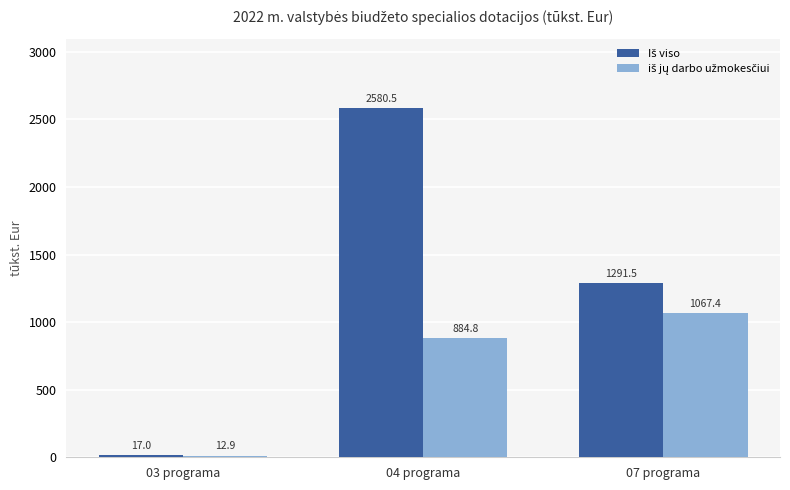

What is the total value across all series at 07 programa?

2358.9